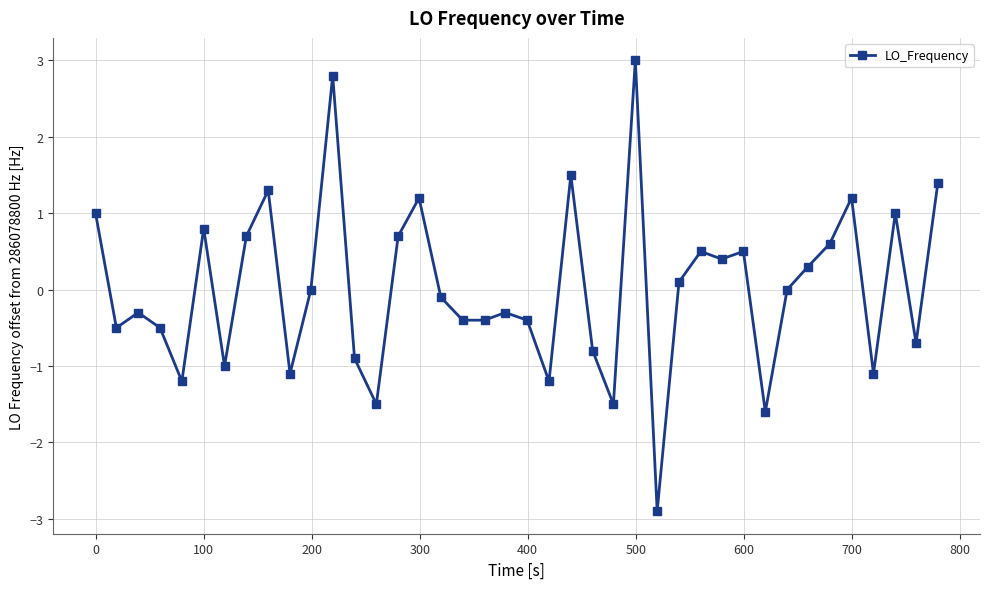

What is the smallest value displayed?

-2.9